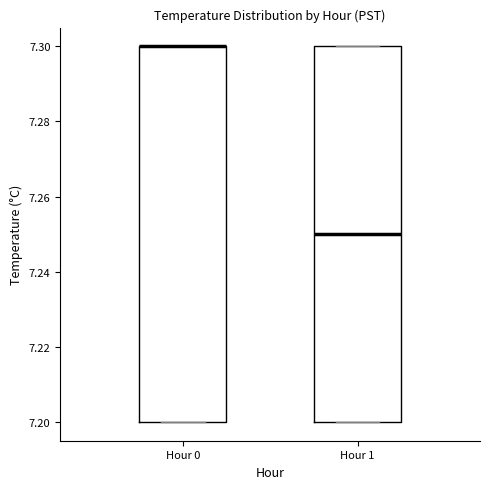

Reading left to right, transcribe this box plot: for each box, give where its median line is, the range the box spans, and where its two whiskers end, as read against the y-axis. The values are not printed on the chart, so give them approximately, as read against the axis.

Hour 0: median 7.30 (drawn on the box's upper edge), box 7.20 to 7.30, whiskers 7.20 to 7.30
Hour 1: median 7.25, box 7.20 to 7.30, whiskers 7.20 to 7.30